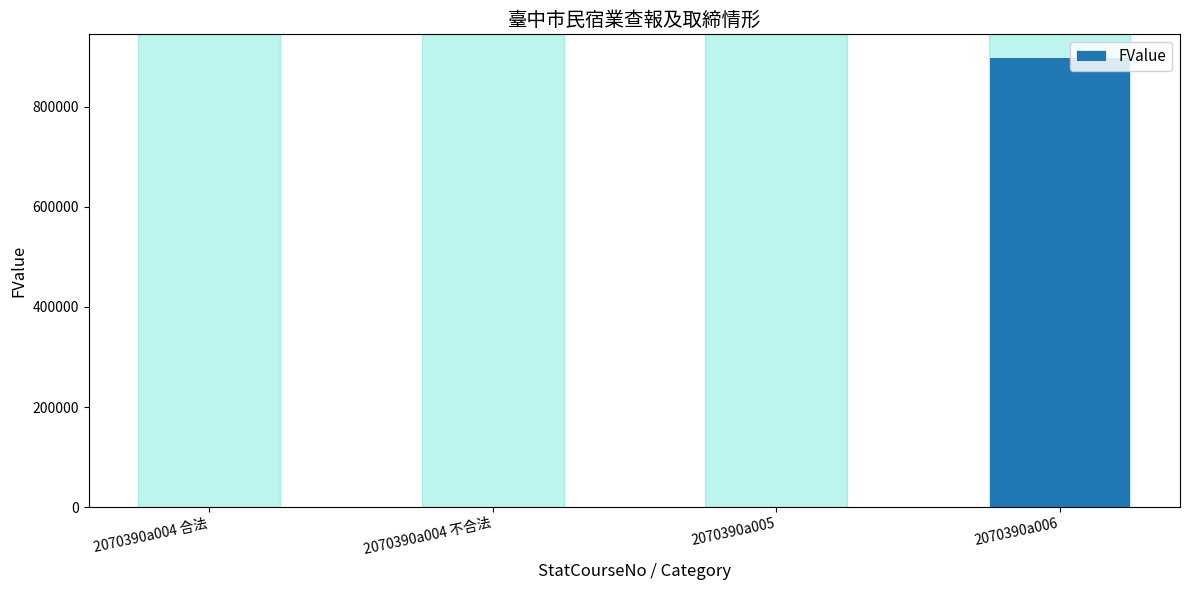

What is the maximum value shown in the chart?

900000